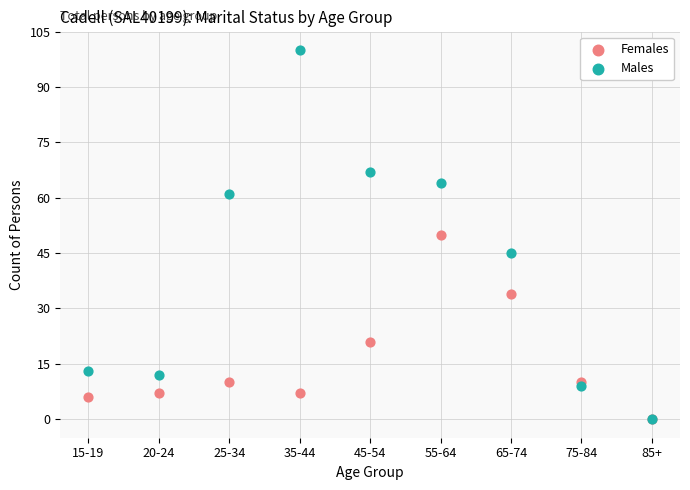

Which series reaches the maximum Y coordinate?

Males